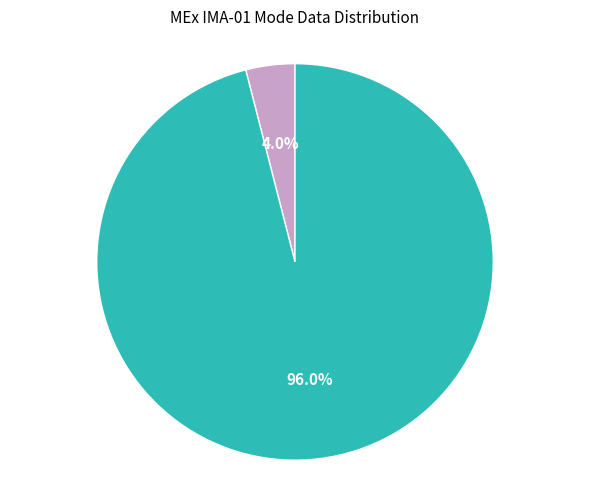

Does any single category account for the majority?

Yes